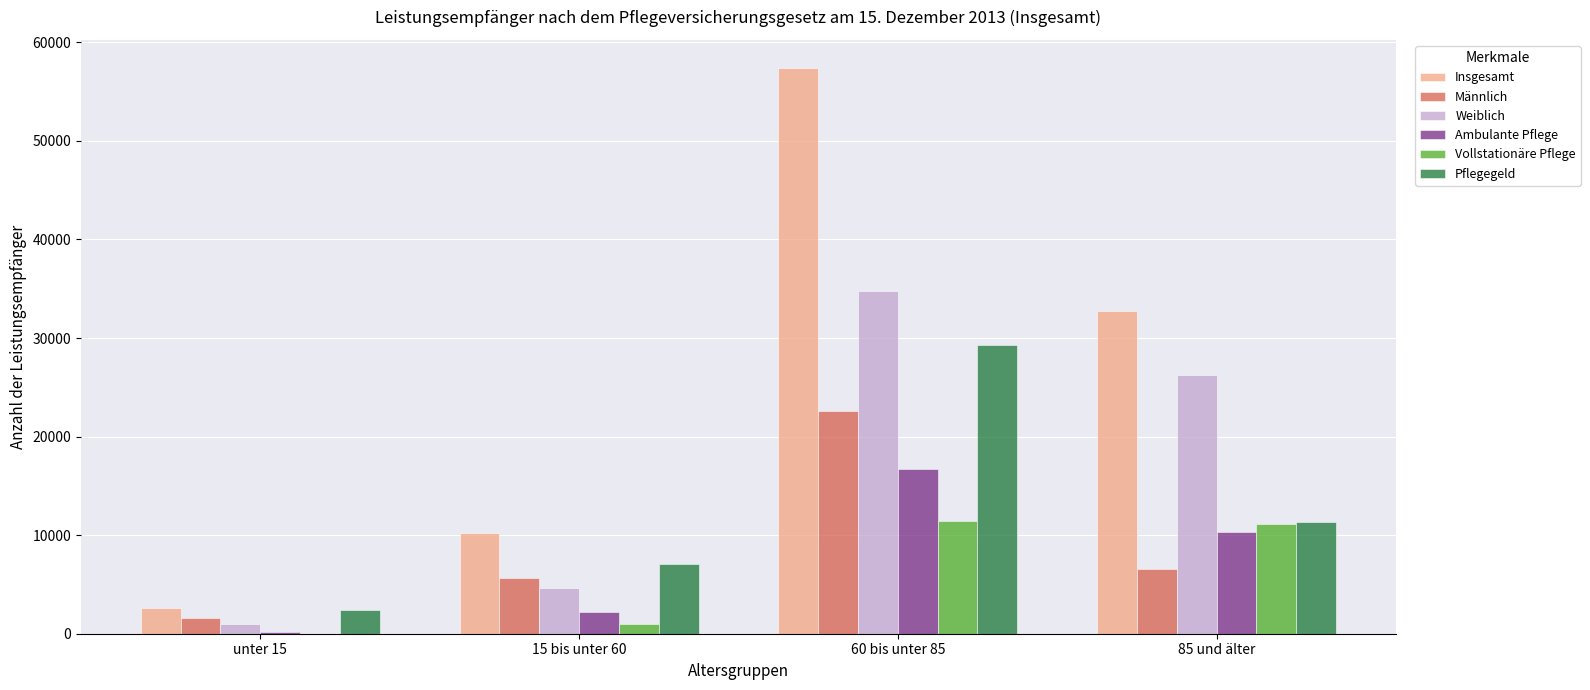

Are the bars horizontal?

No